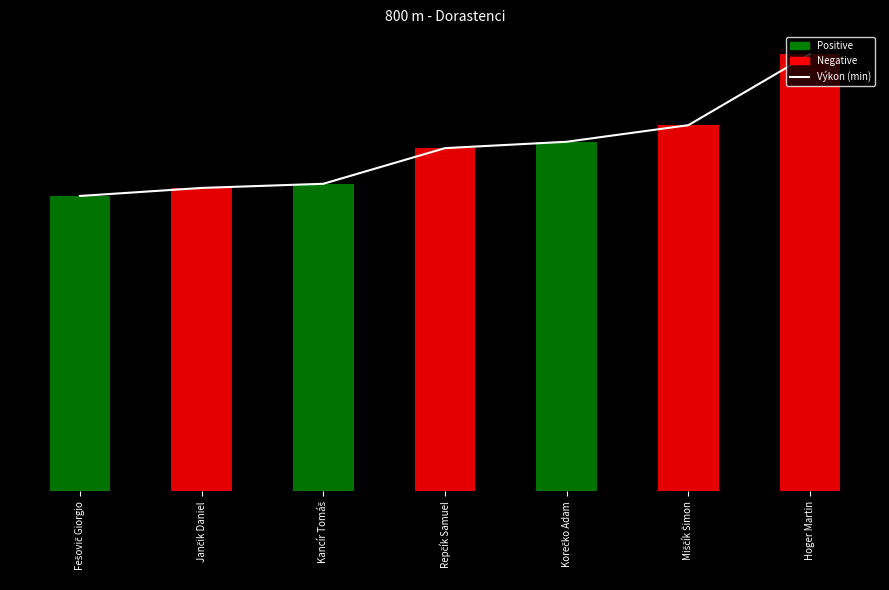

Rank the categories by value from highest to lowest.

Hoger Martin, Miščík Šimon, Korečko Adam, Repčík Samuel, Kancír Tomáš, Jančik Daniel, Fešovič Giorgio